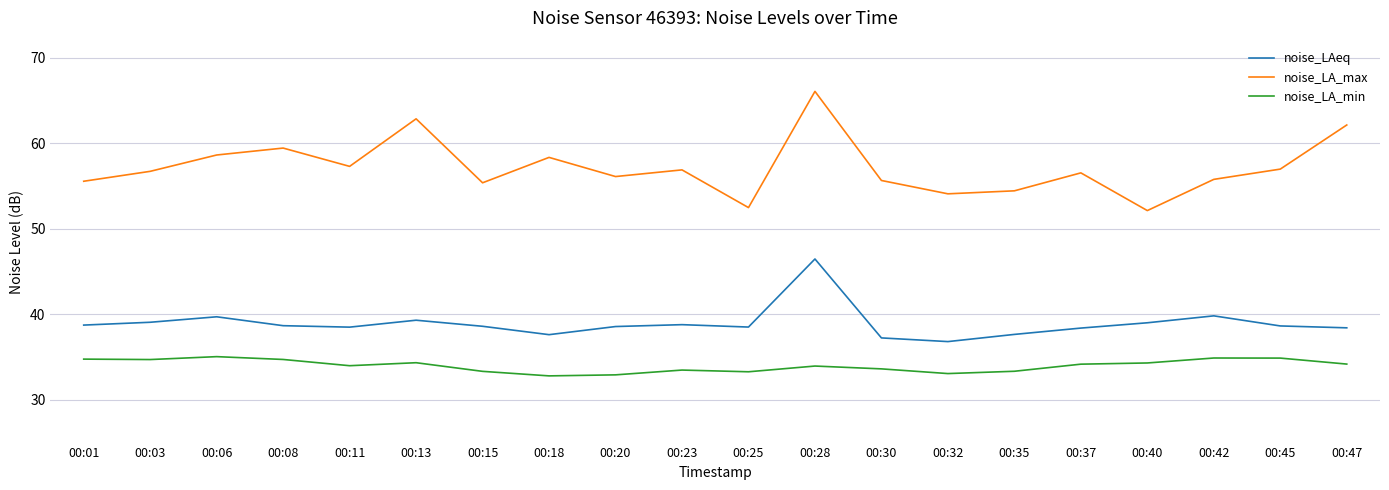

At which category is the sum across all series the highest?

00:28